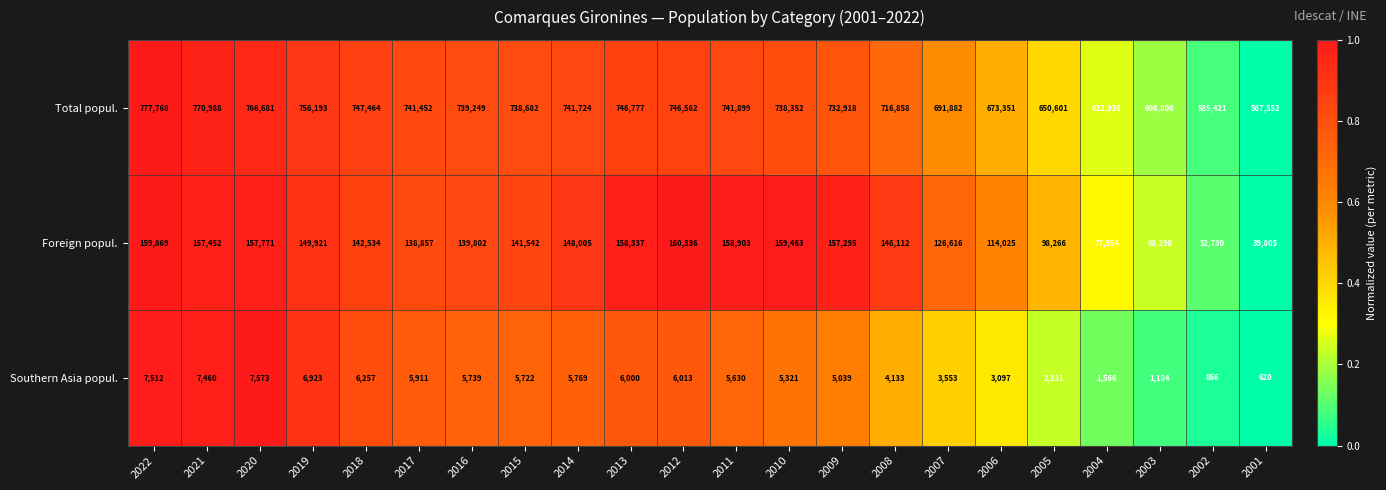

Rank the series at 2022 from lowest to highest value.

Southern Asia popul., Foreign popul., Total popul.